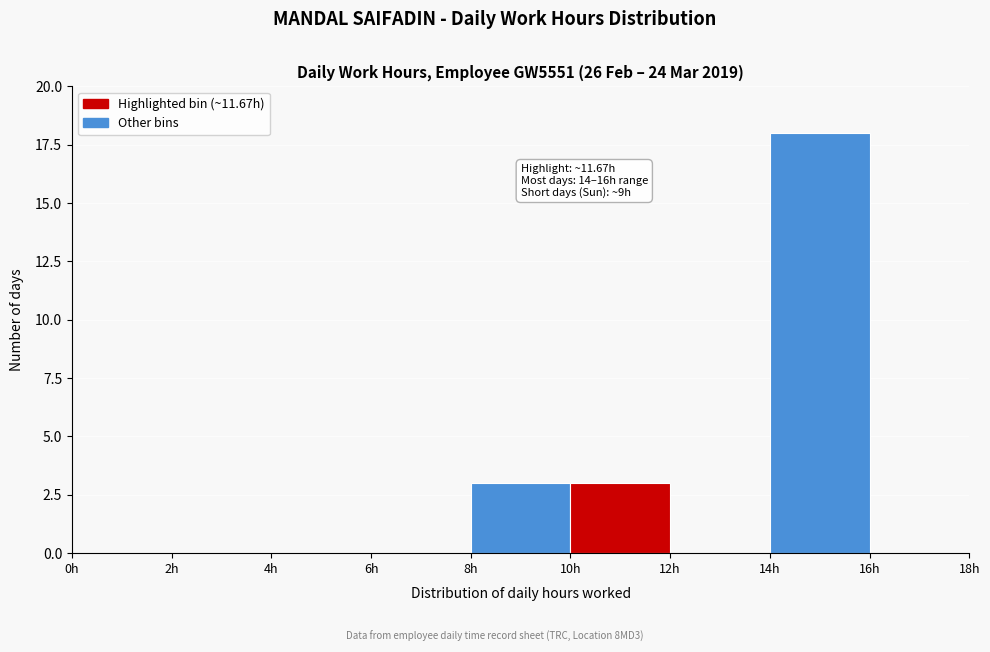

Over which range of the x-axis is the bar tallest?

14 to 16